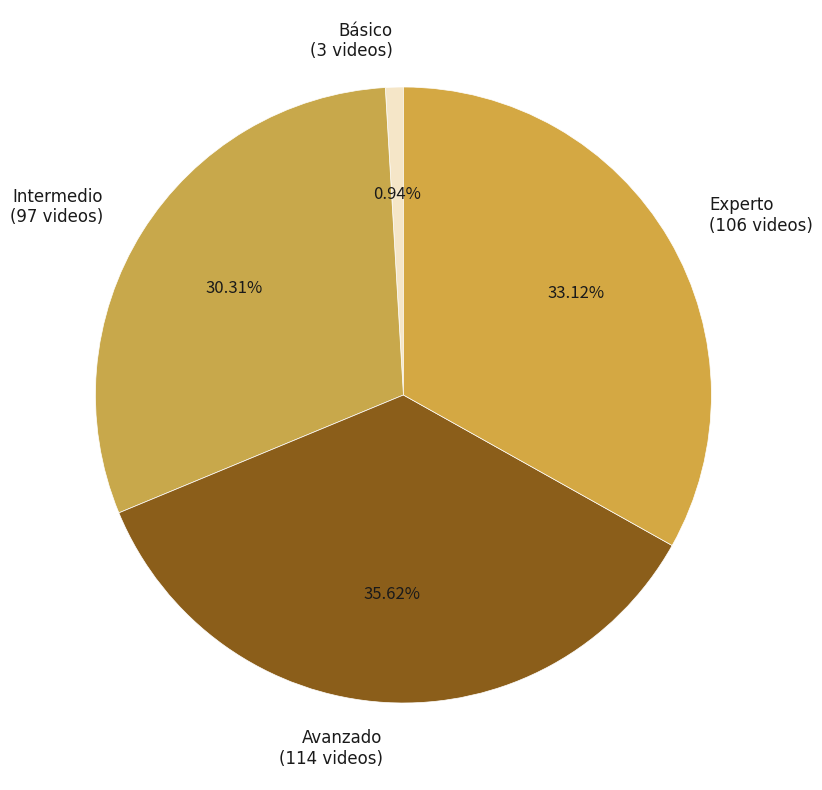

The Intermedio slice represents 30% of the pie. True or false?

True